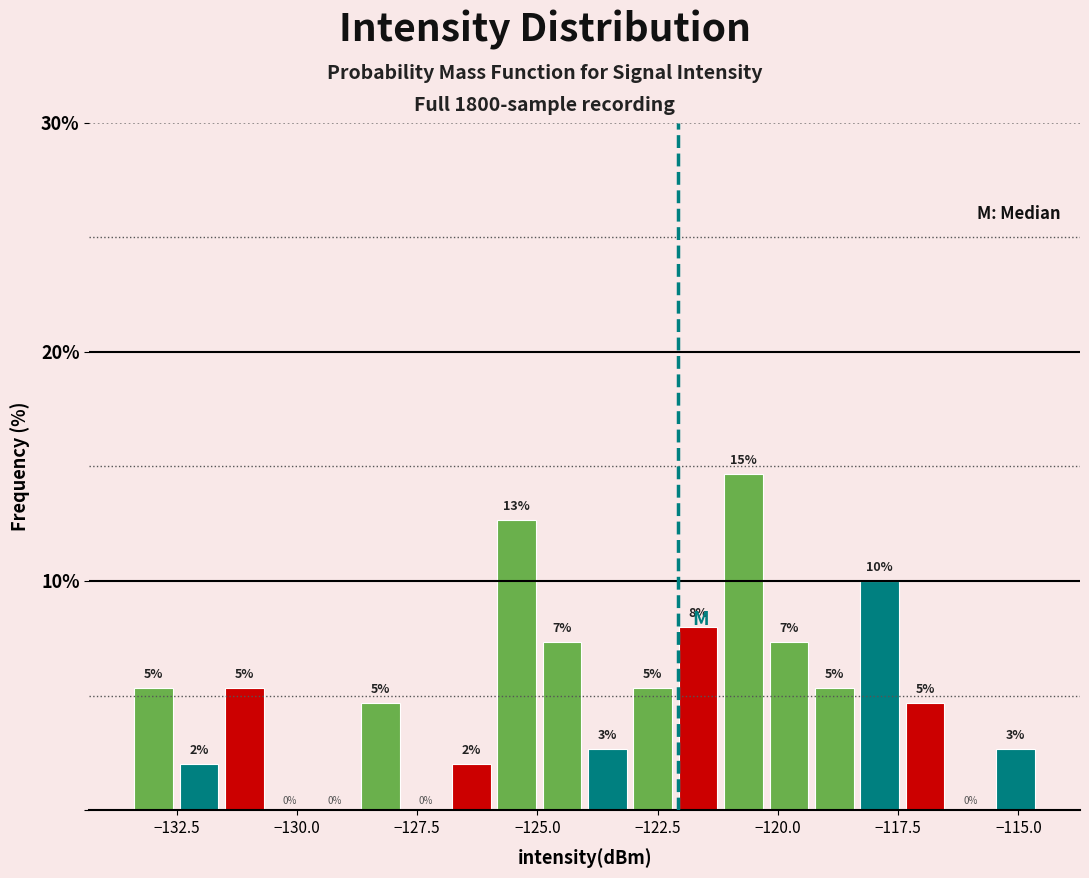

Around what value on the x-axis is the tallest bar? Give the approximate position of its centre, as read against the axis.

-120.5